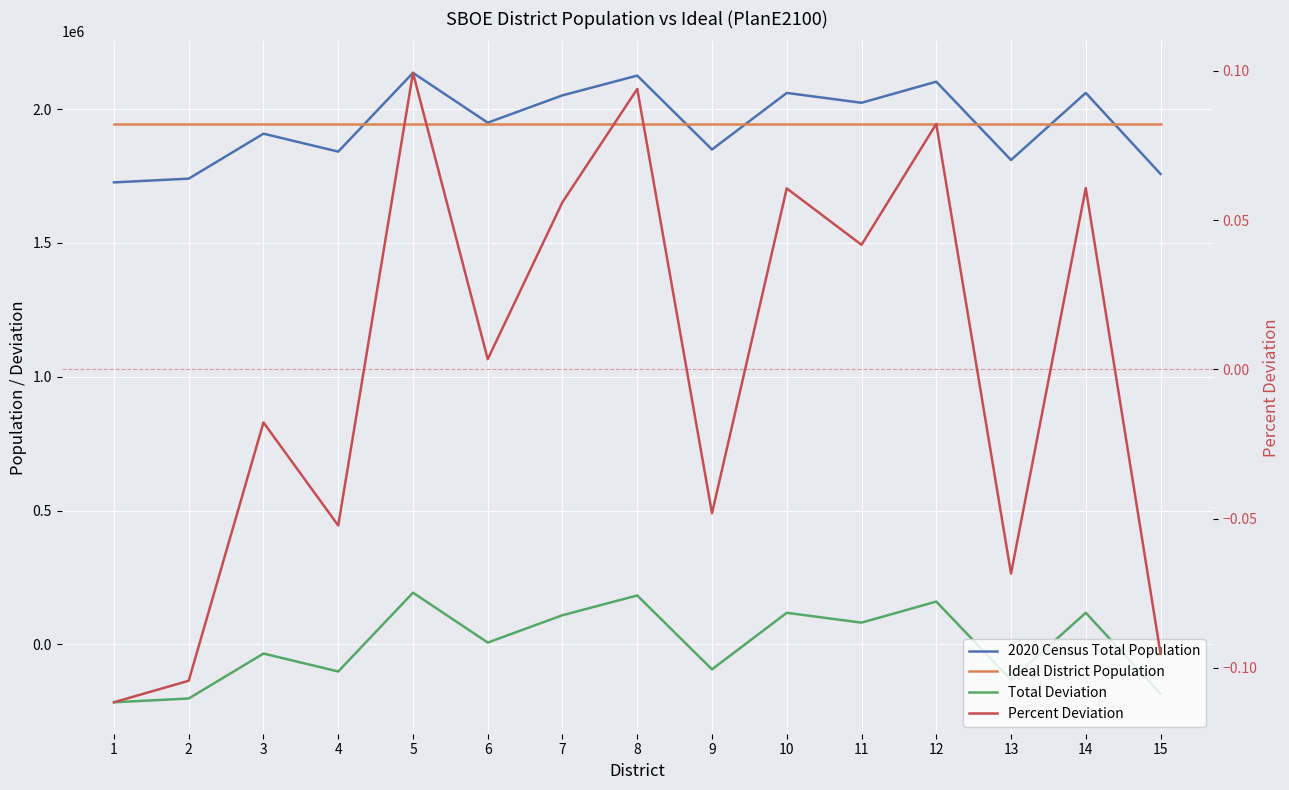

True or false: Total Deviation has more than 0 interior local peaks.

True